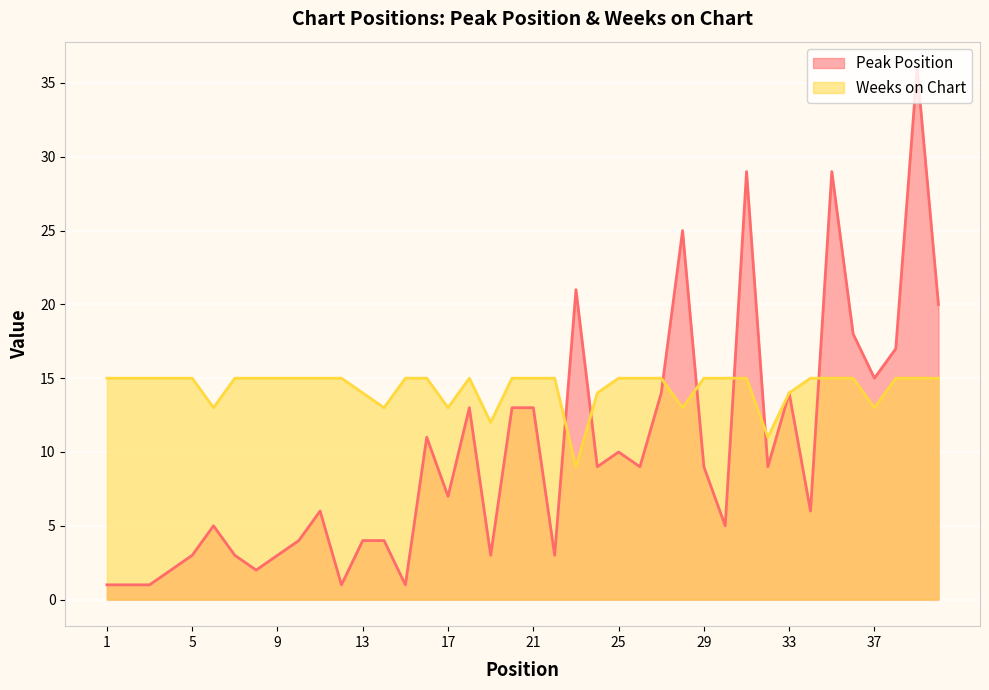

At which category is the sum across all series the highest?

39